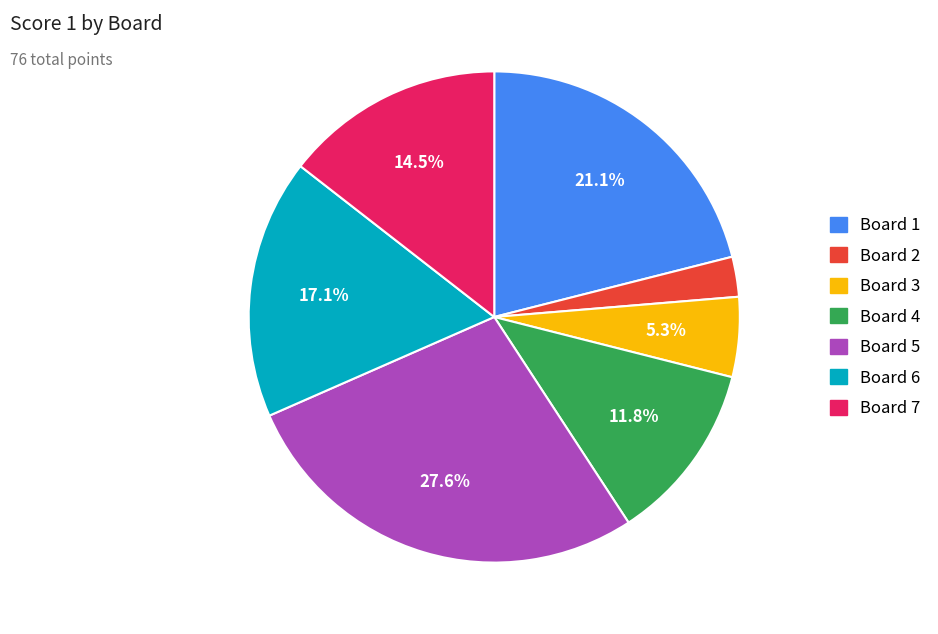

The Board 5 slice represents 16% of the pie. True or false?

False